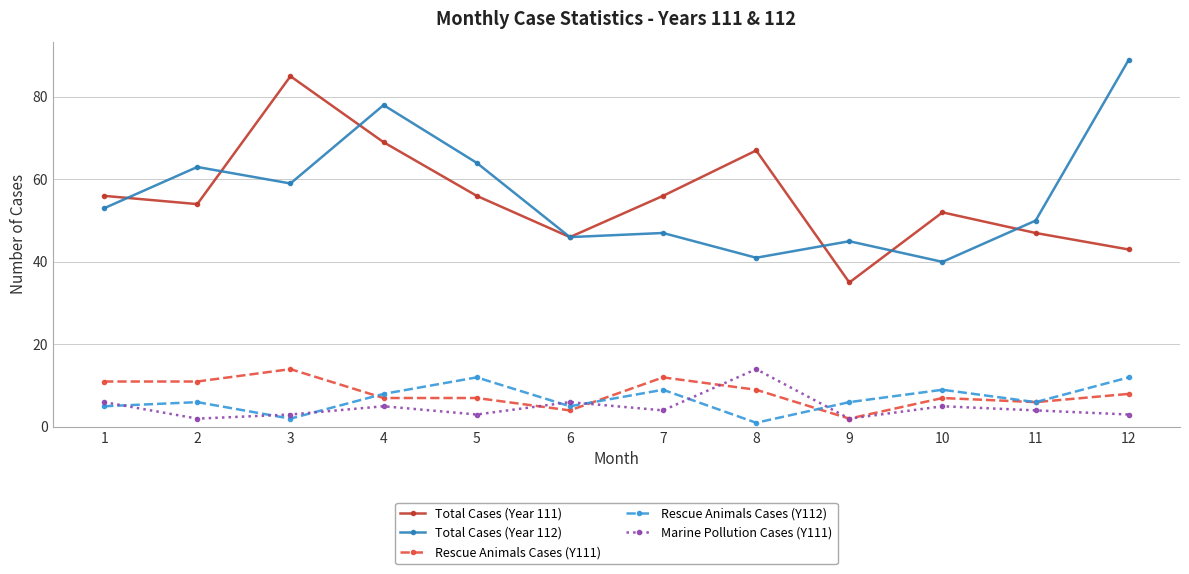

What is the maximum value shown in the chart?

89